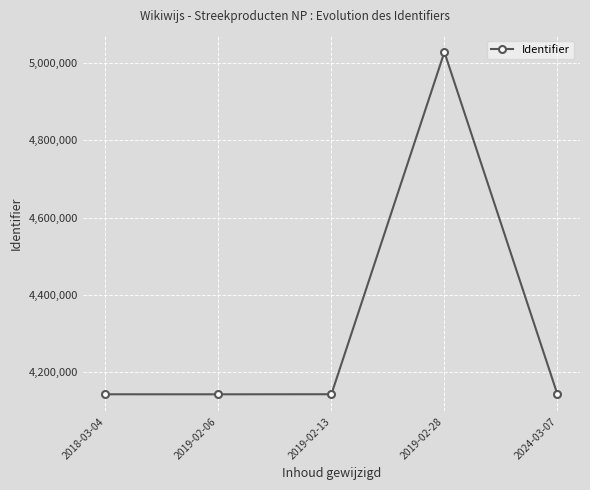

Is it true that the value at 2018-03-04 is 4142762?

True